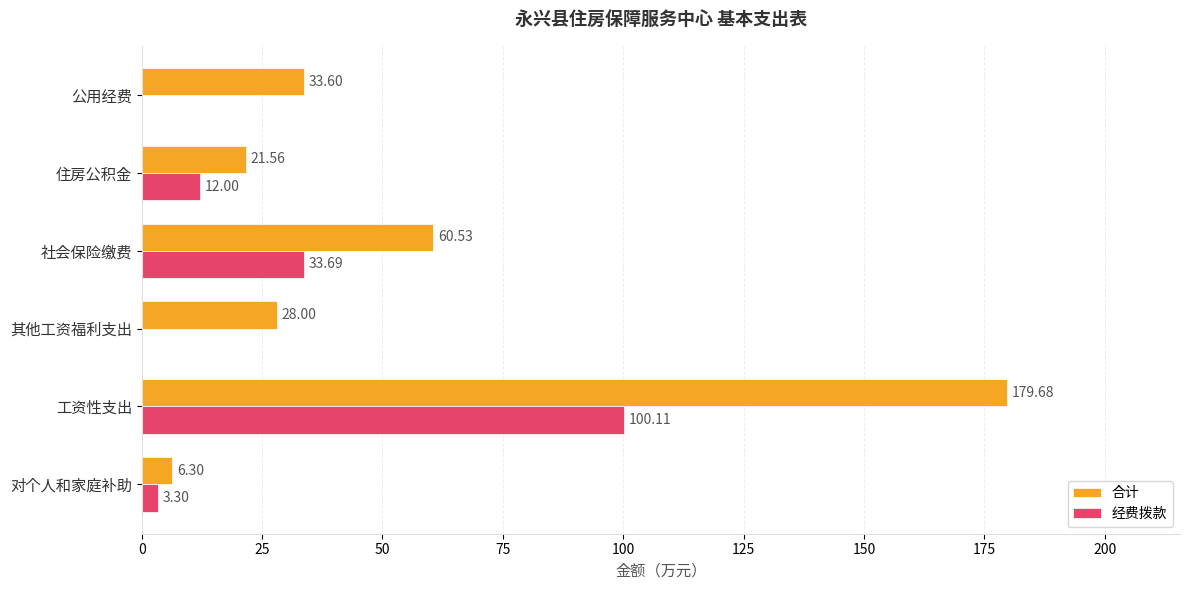

At which category does the chart reach its peak across all series?

工资性支出